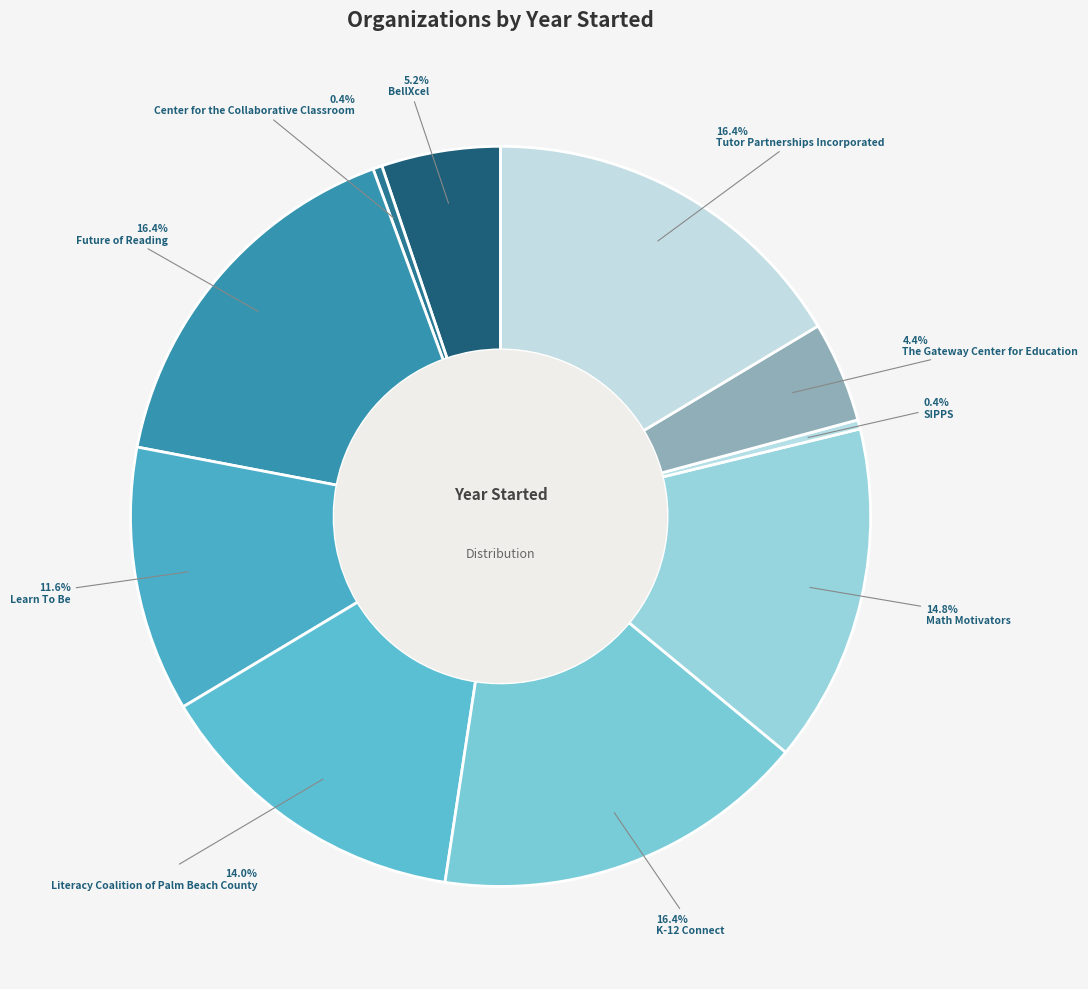

What is the smallest slice in the pie chart?

Center for the
Collaborative Classroom